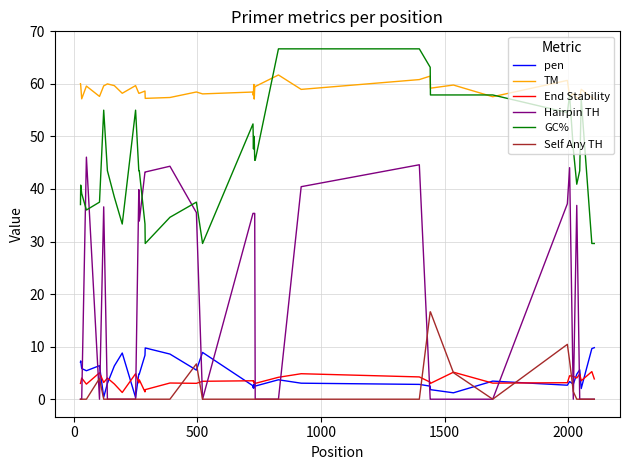

Which series has the largest total across all categories?

TM